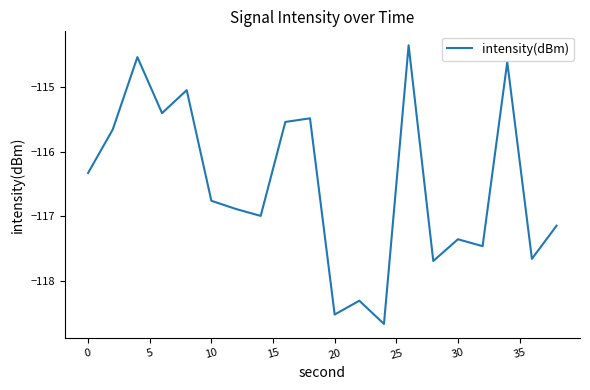

Count the number of data series in this chart.

1